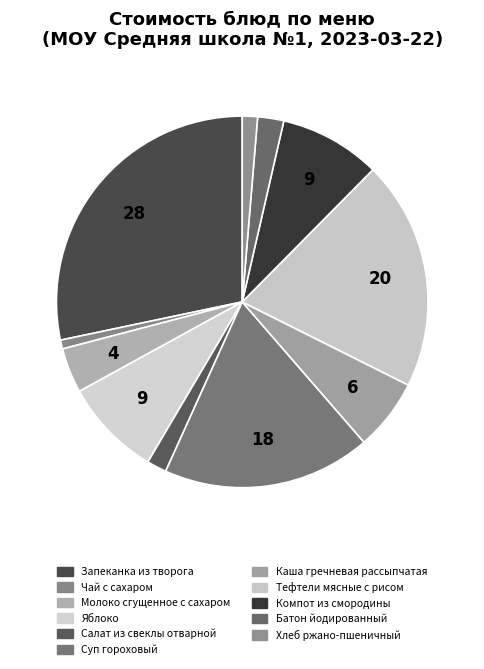

Which category has the smallest portion of the pie?

Чай с сахаром